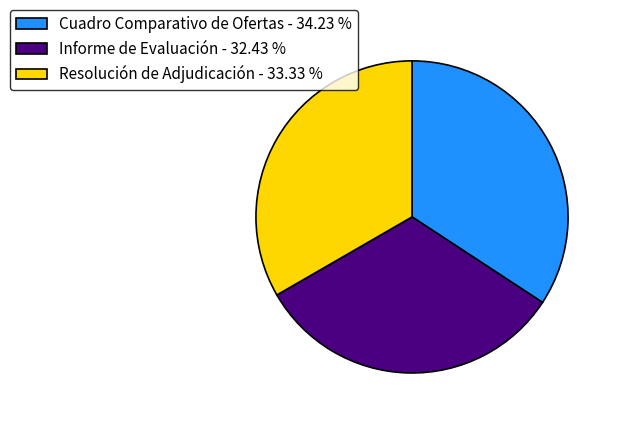

Combined, do Cuadro Comparativo de Ofertas - 34.23 % and Resolución de Adjudicación - 33.33 % account for over 50%?

Yes